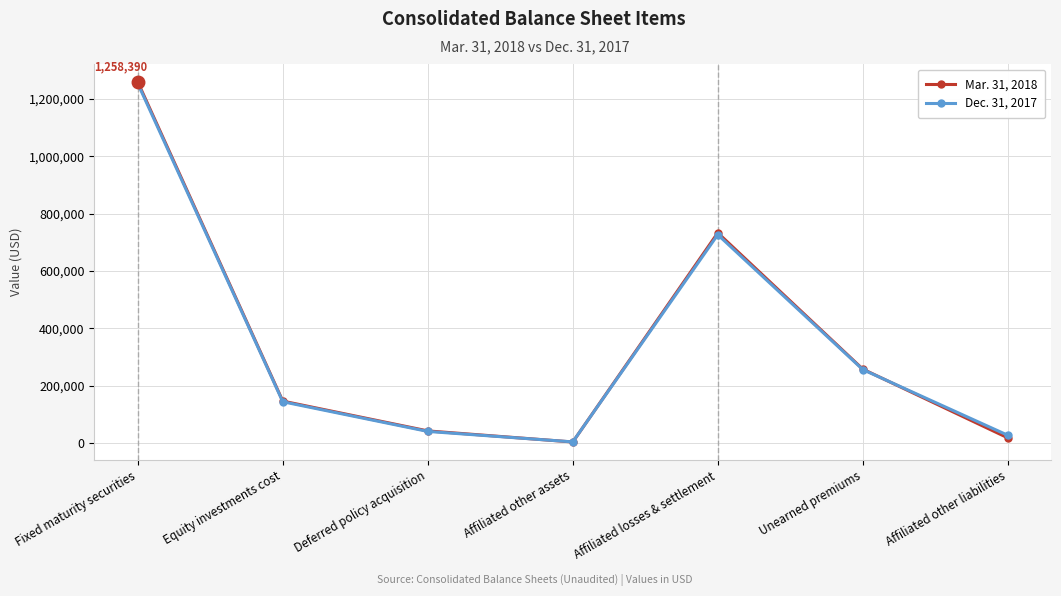

Does the chart have visible grid lines?

Yes